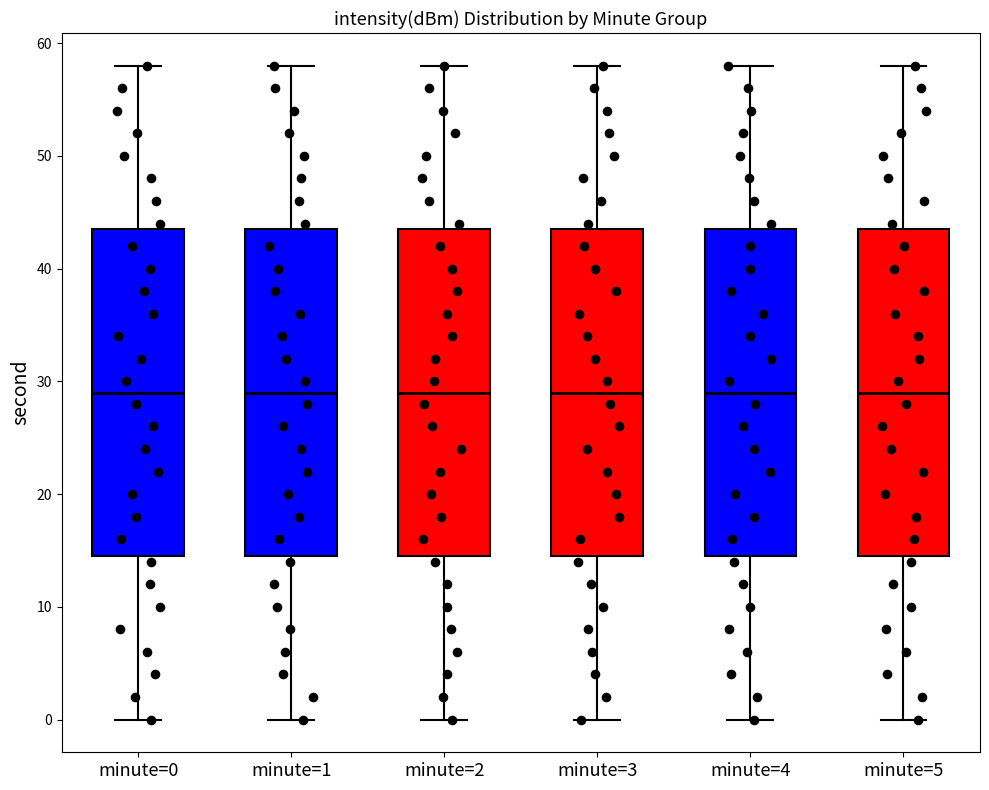

Reading left to right, transcribe this box plot: for each box, give where its median line is, the range the box spans, and where its two whiskers end, as read against the y-axis. The values are not printed on the chart, so give them approximately, as read against the axis.

minute=0: median 29, box 15 to 44, whiskers 0 to 58
minute=1: median 29, box 15 to 44, whiskers 0 to 58
minute=2: median 29, box 15 to 44, whiskers 0 to 58
minute=3: median 29, box 15 to 44, whiskers 0 to 58
minute=4: median 29, box 15 to 44, whiskers 0 to 58
minute=5: median 29, box 15 to 44, whiskers 0 to 58